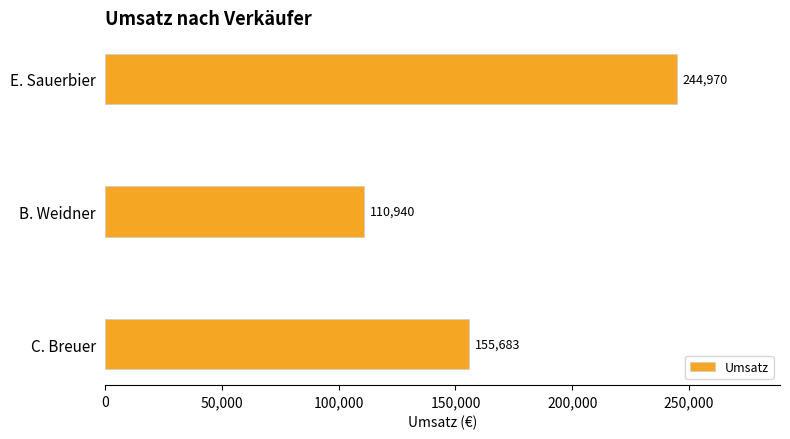

Rank the categories by value from highest to lowest.

E. Sauerbier, C. Breuer, B. Weidner